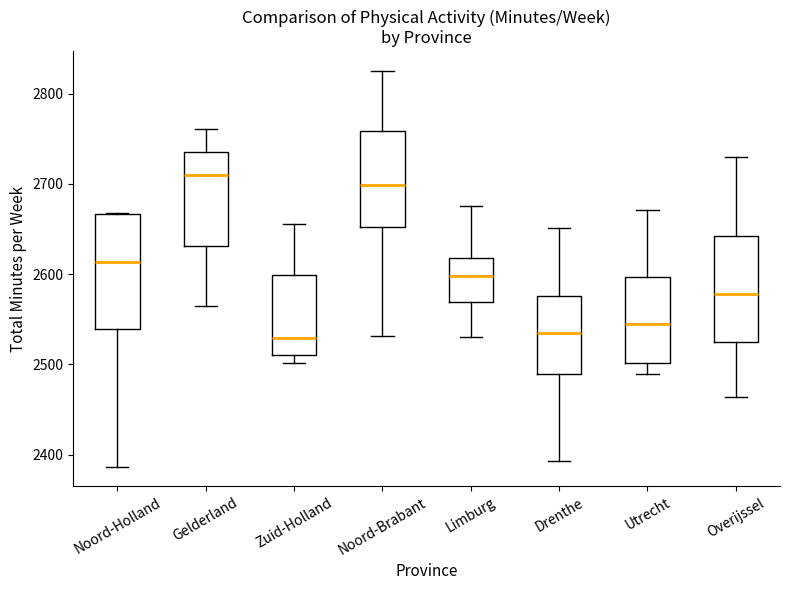

Reading left to right, read every box against the y-axis: the position of its median line, the range the box covers, and the ends of its whiskers. The values are not printed on the chart, so give them approximately, as read against the axis.

Noord-Holland: median 2610, box 2540 to 2670, whiskers 2390 to 2670
Gelderland: median 2710, box 2630 to 2730, whiskers 2570 to 2760
Zuid-Holland: median 2530, box 2510 to 2600, whiskers 2500 to 2660
Noord-Brabant: median 2700, box 2650 to 2760, whiskers 2530 to 2830
Limburg: median 2600, box 2570 to 2620, whiskers 2530 to 2680
Drenthe: median 2540, box 2490 to 2580, whiskers 2390 to 2650
Utrecht: median 2550, box 2500 to 2600, whiskers 2490 to 2670
Overijssel: median 2580, box 2530 to 2640, whiskers 2460 to 2730